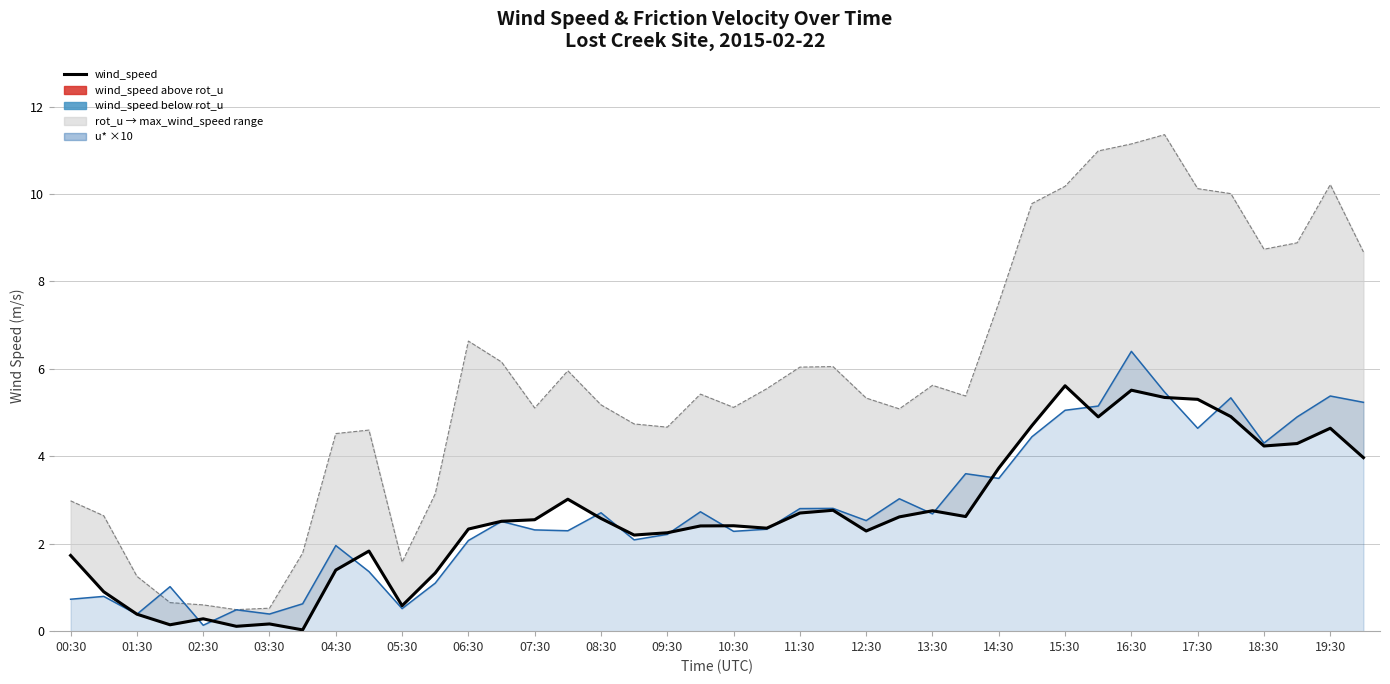

How many data points are less than 2?

12